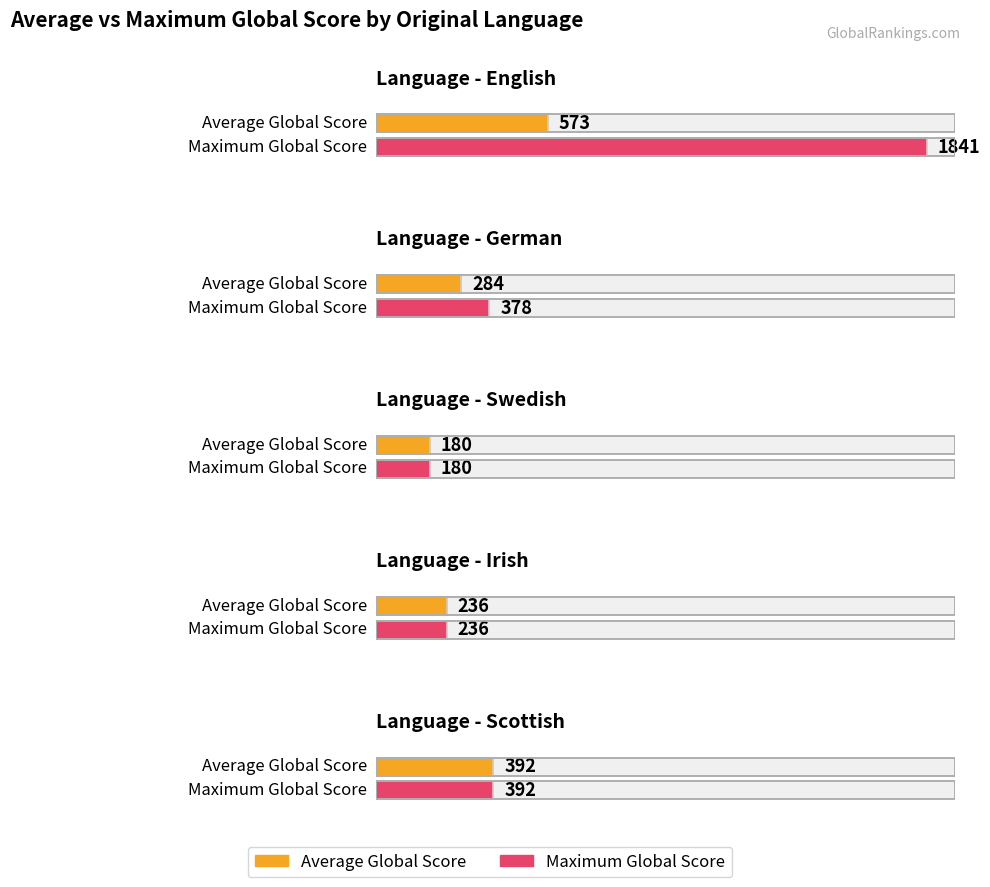

Which series has the largest total across all categories?

Maximum Global Score